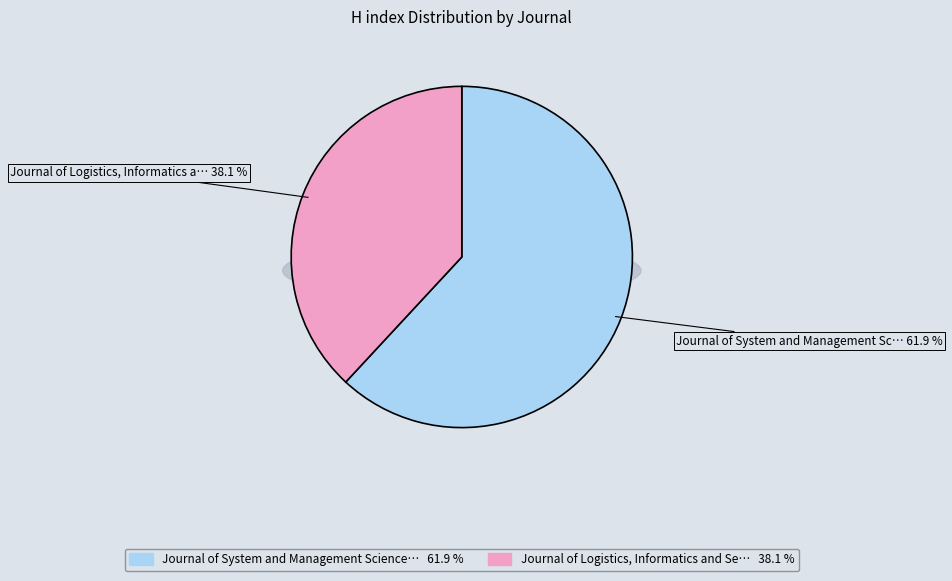

To the nearest percent, what portion does Journal of Logistics, Informatics and Service Science represent?

38%